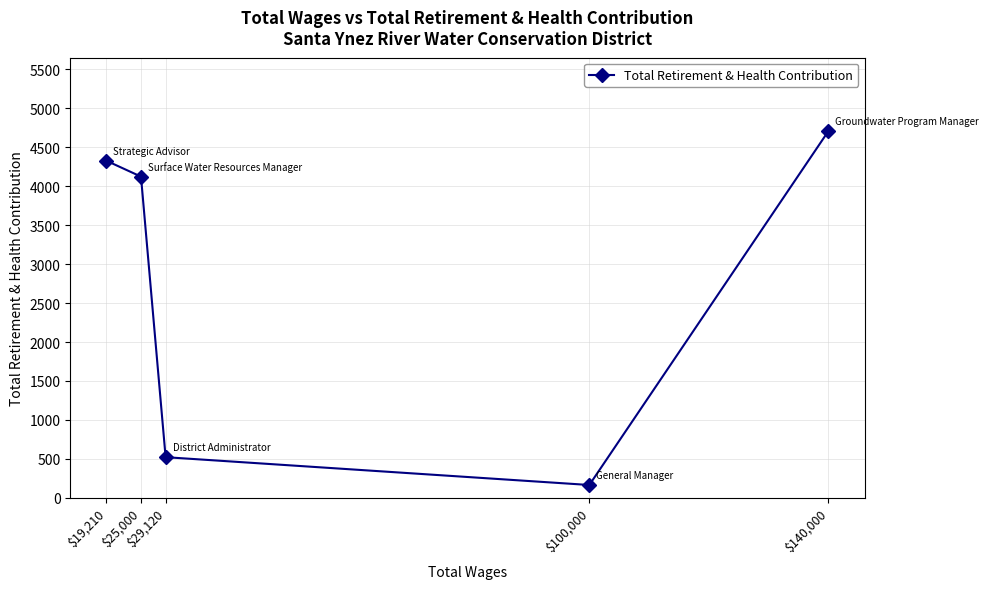

Is this an area chart (filled region under the line)?

No